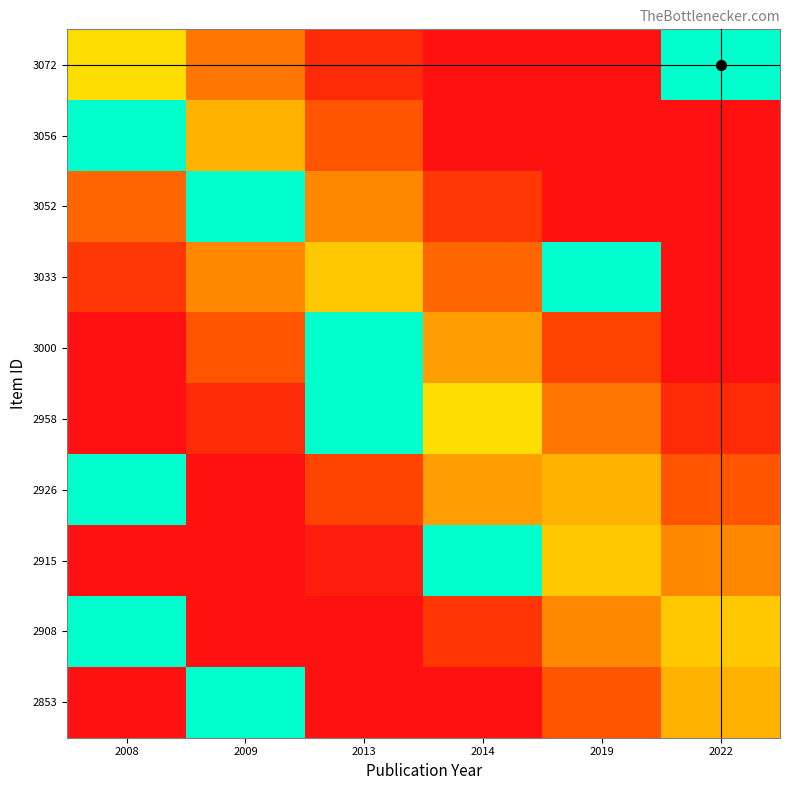

What is the total value across all series at 2013?

6.6